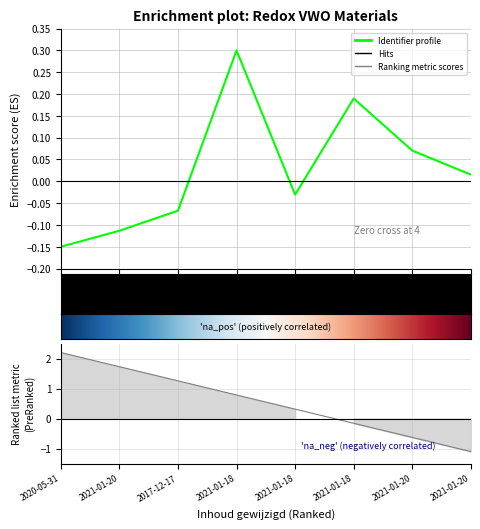

What is the label of the 6th point from the right?

2017-12-17